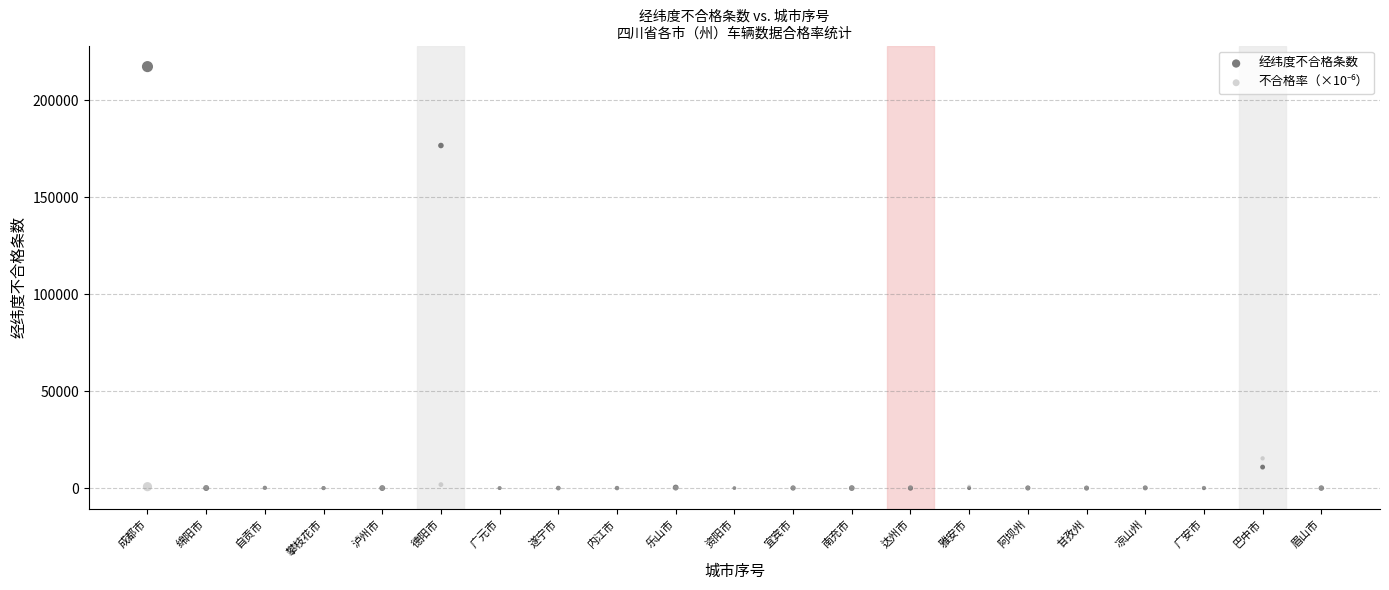

In the 经纬度不合格条数 series, what Y value is closest to 108683?

176669.0